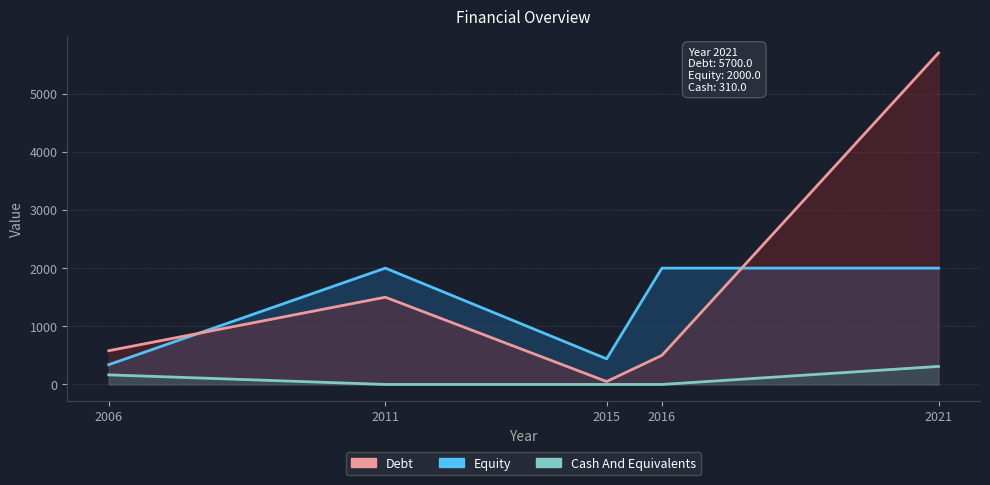

True or false: Debt has more than 0 interior local peaks.

True